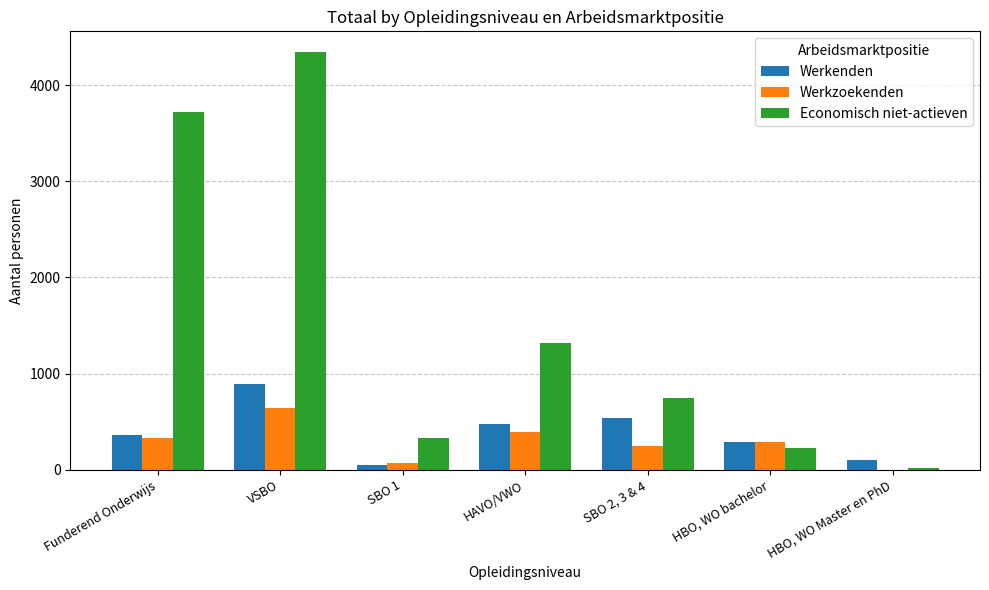

How many groups of bars are there?

7